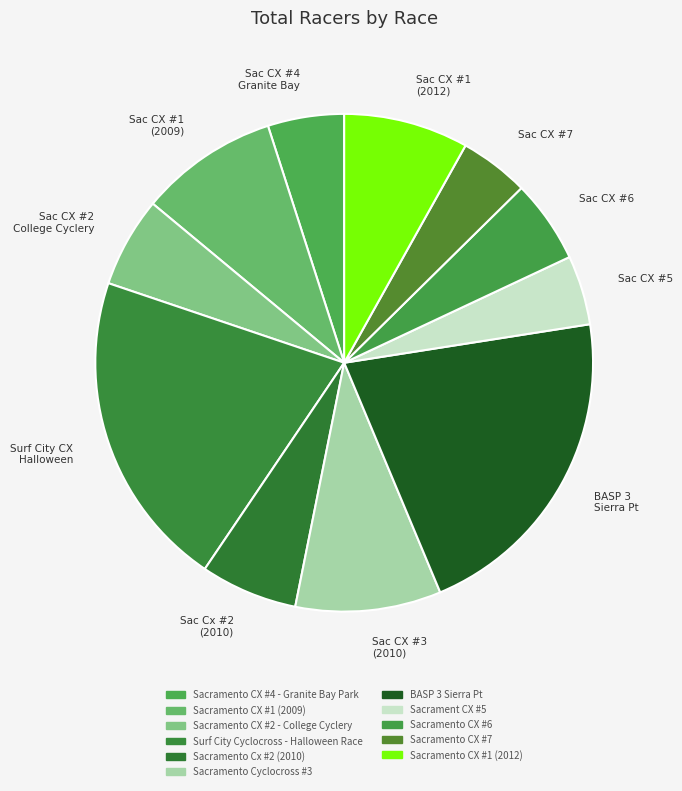

What is the ratio of the value at Surf City Cyclocross - Halloween Race to the value at Sacramento CX #4 - Granite Bay Park?

4.2